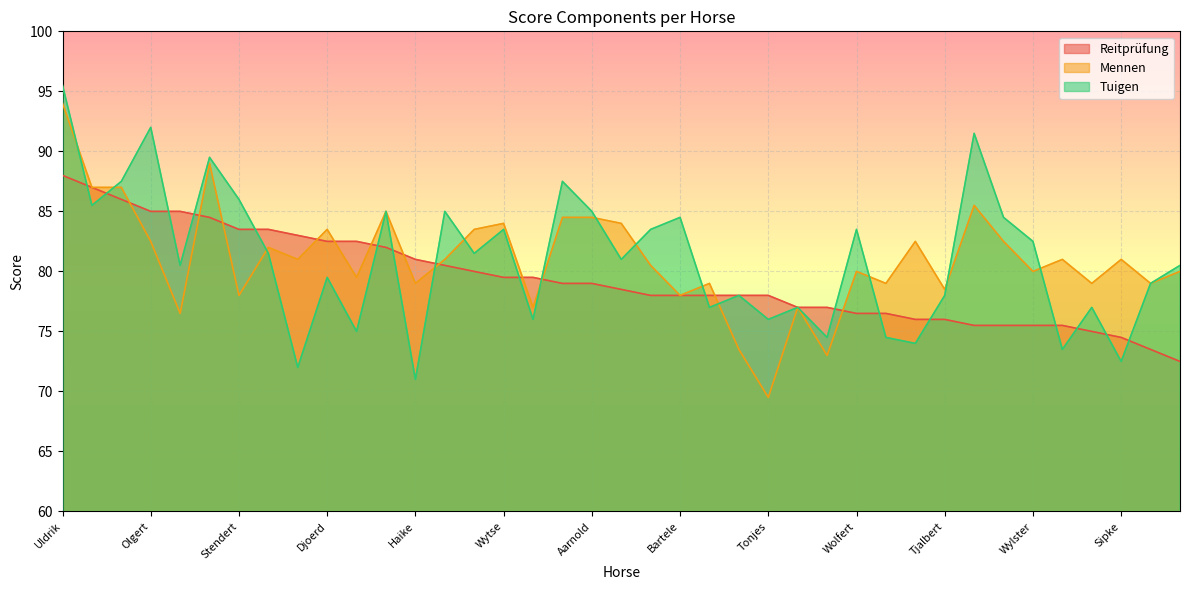

What is the sum of the Mennen values at Uwe and Tsjalle?

164.5